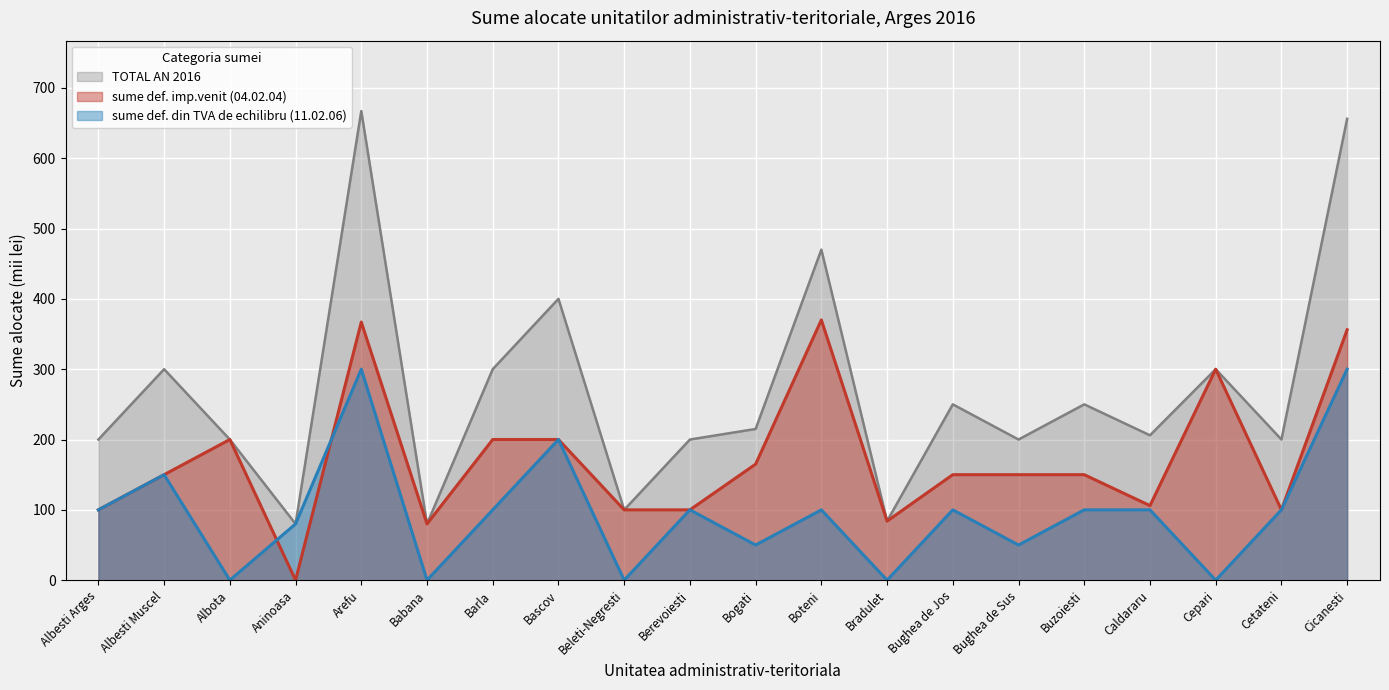

What is the sum of all sume def. din TVA de echilibru (11.02.06) values?

1930